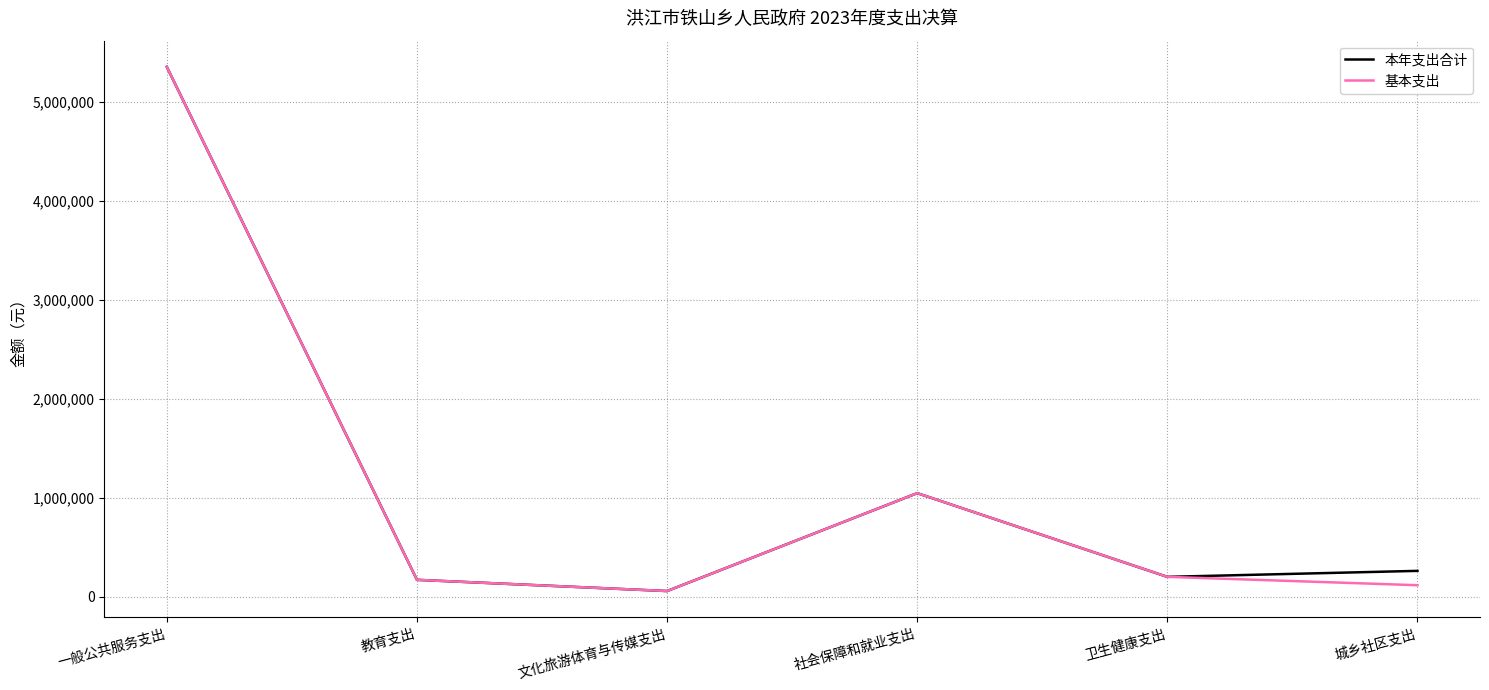

What is the maximum value shown in the chart?

5357798.6